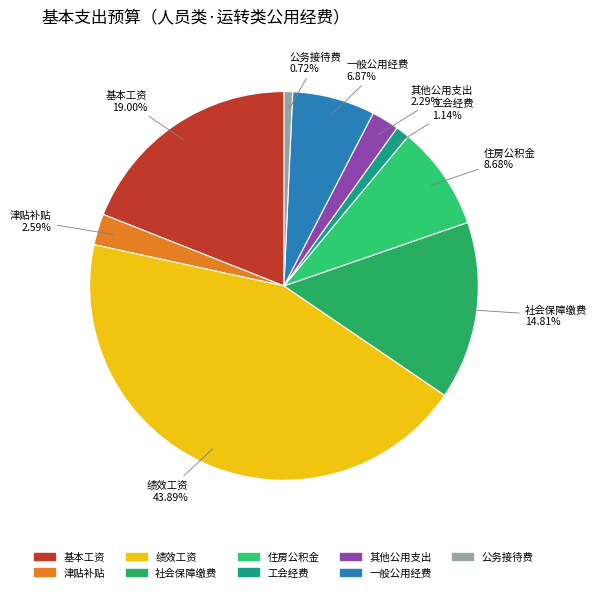

The 其他公用支出 slice represents 9% of the pie. True or false?

False